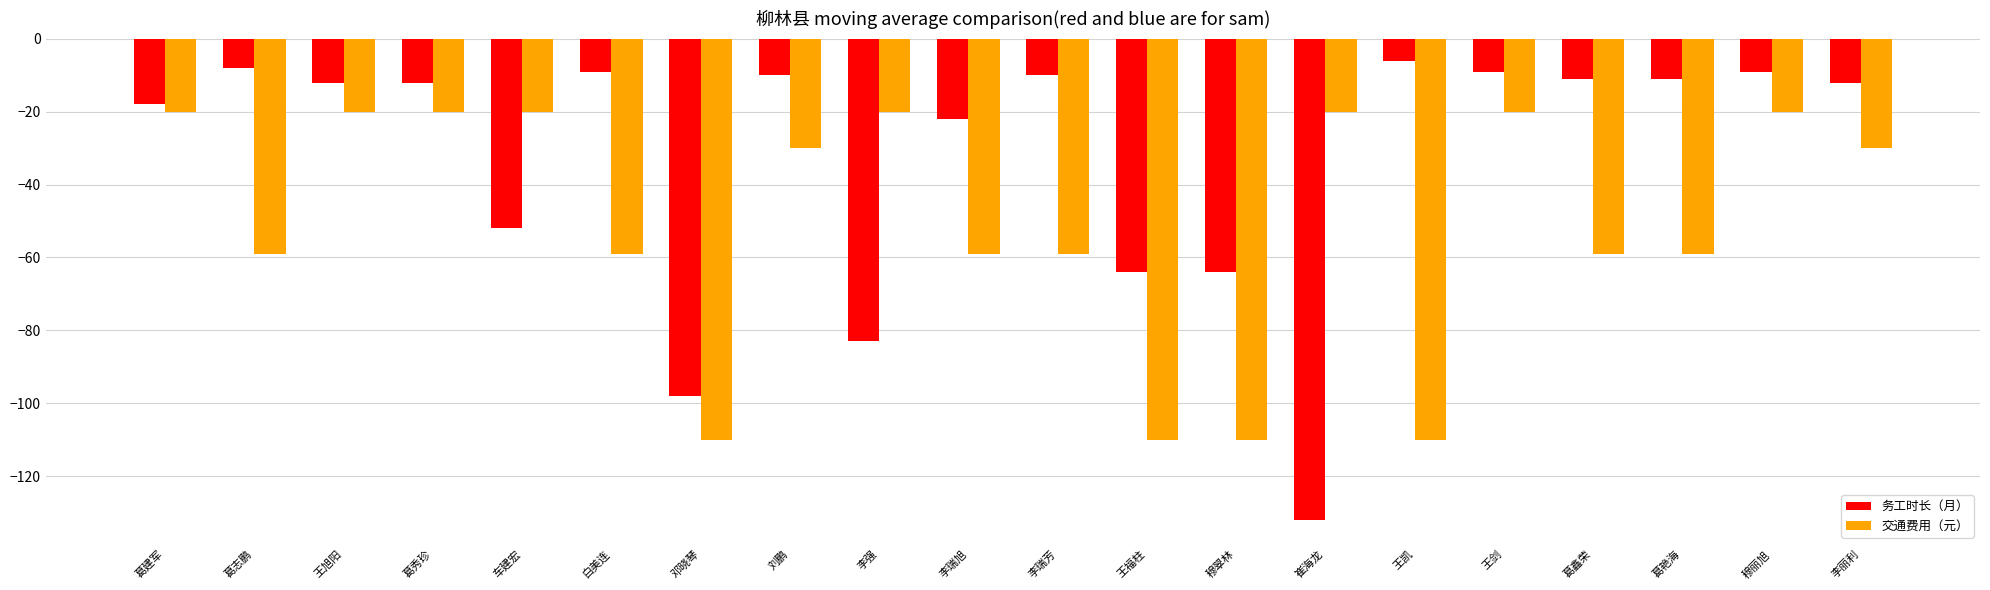

Which category has the highest value in the 务工时长（月） series?

王凯